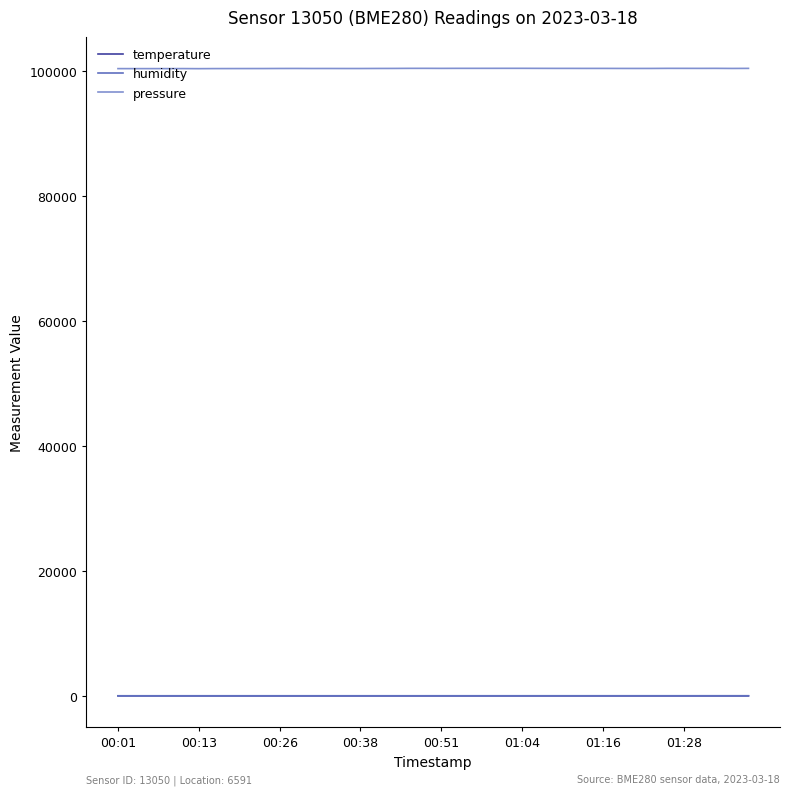

Does the chart display data point markers on the line(s)?

No